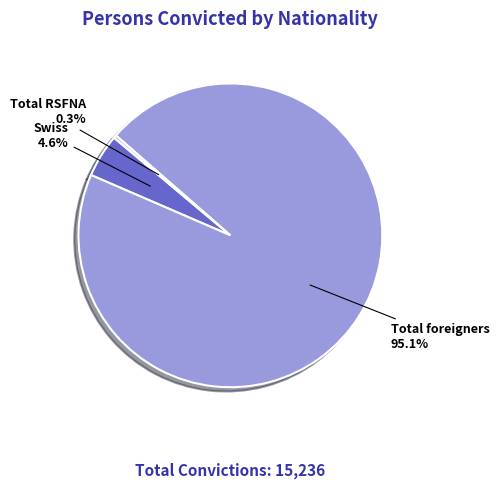

To the nearest percent, what is the combined percentage of Total foreigners and Total RSFNA?

95%